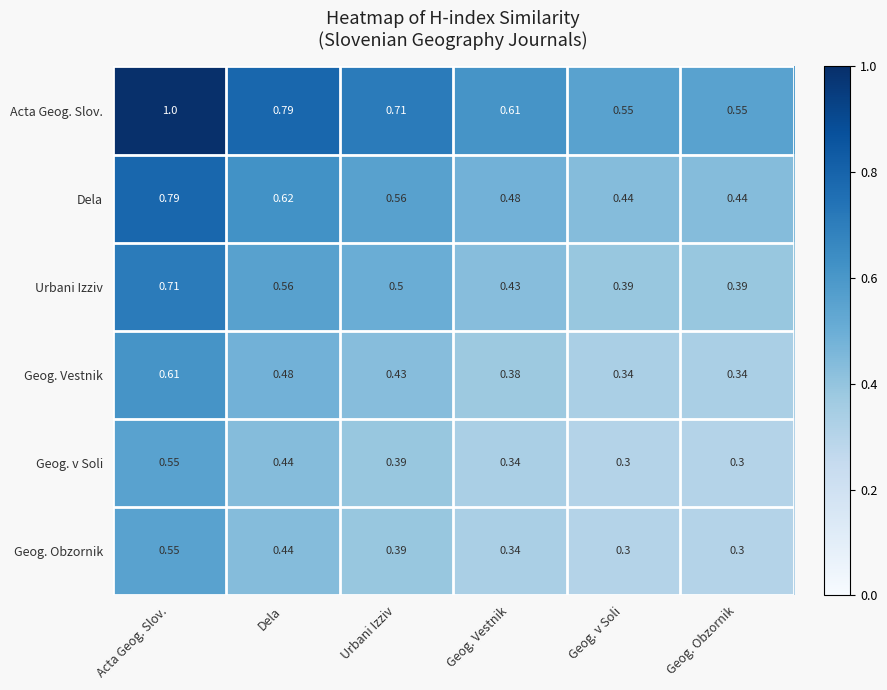

At which category is the sum across all series the highest?

Acta Geog. Slov.